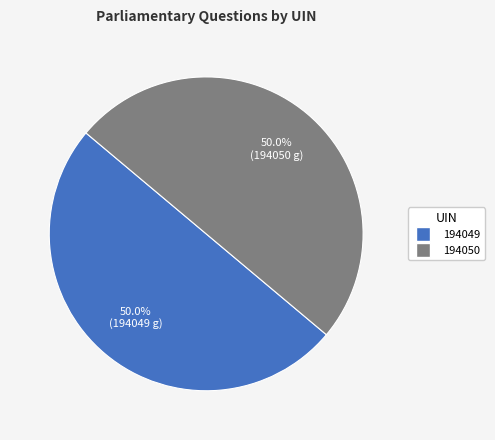

True or false: 194049 accounts for 50% of the total.

True